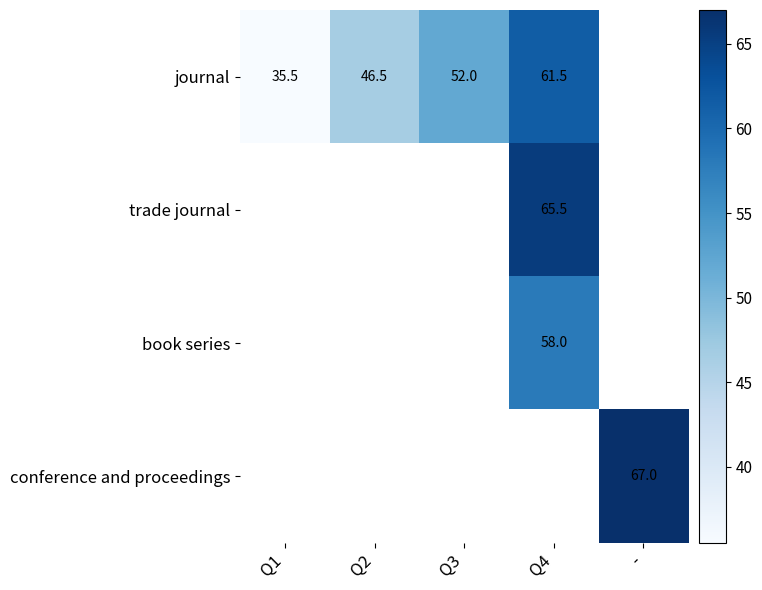

Is it true that conference and proceedings equals 67.0 at -?

True